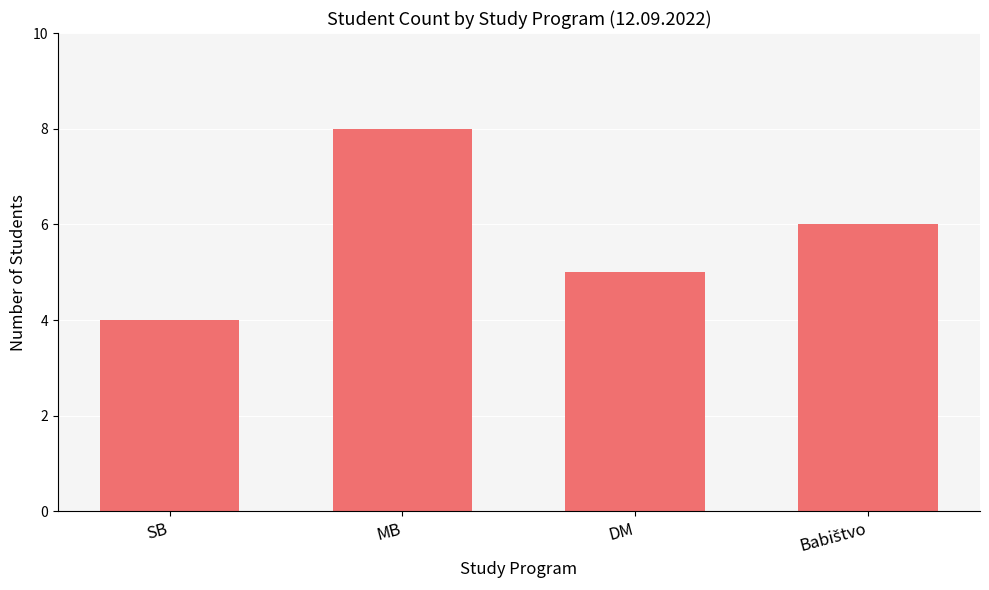

What is the approximate value at DM?

5